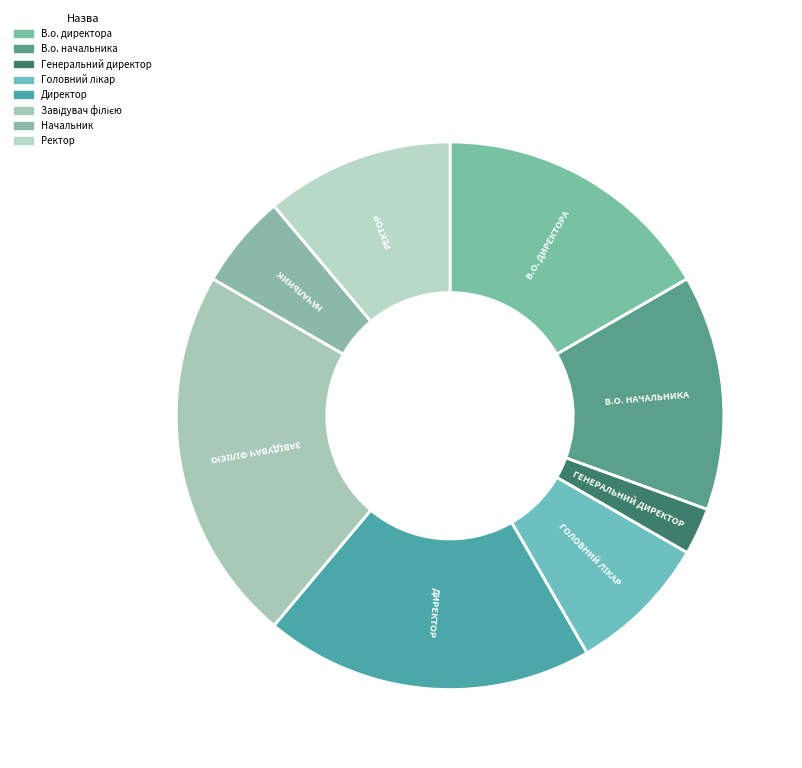

What portion of the pie excludes Начальник?

94.4%